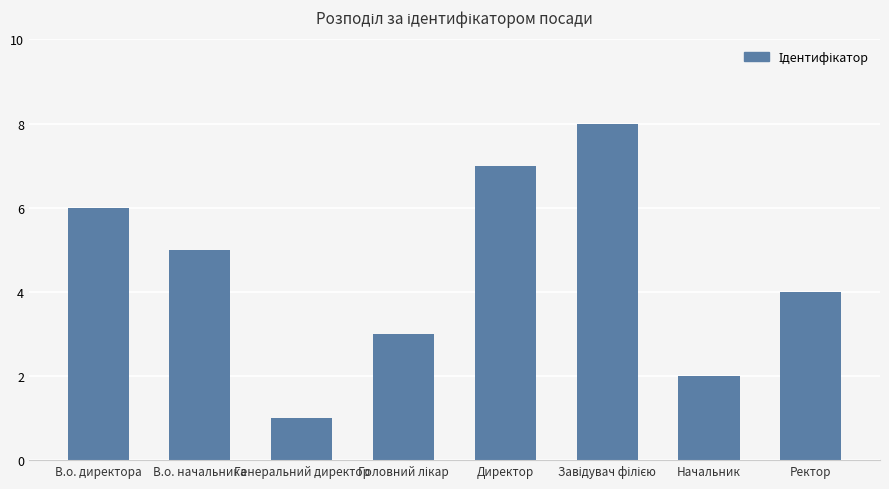

Count the number of categories in the chart.

8